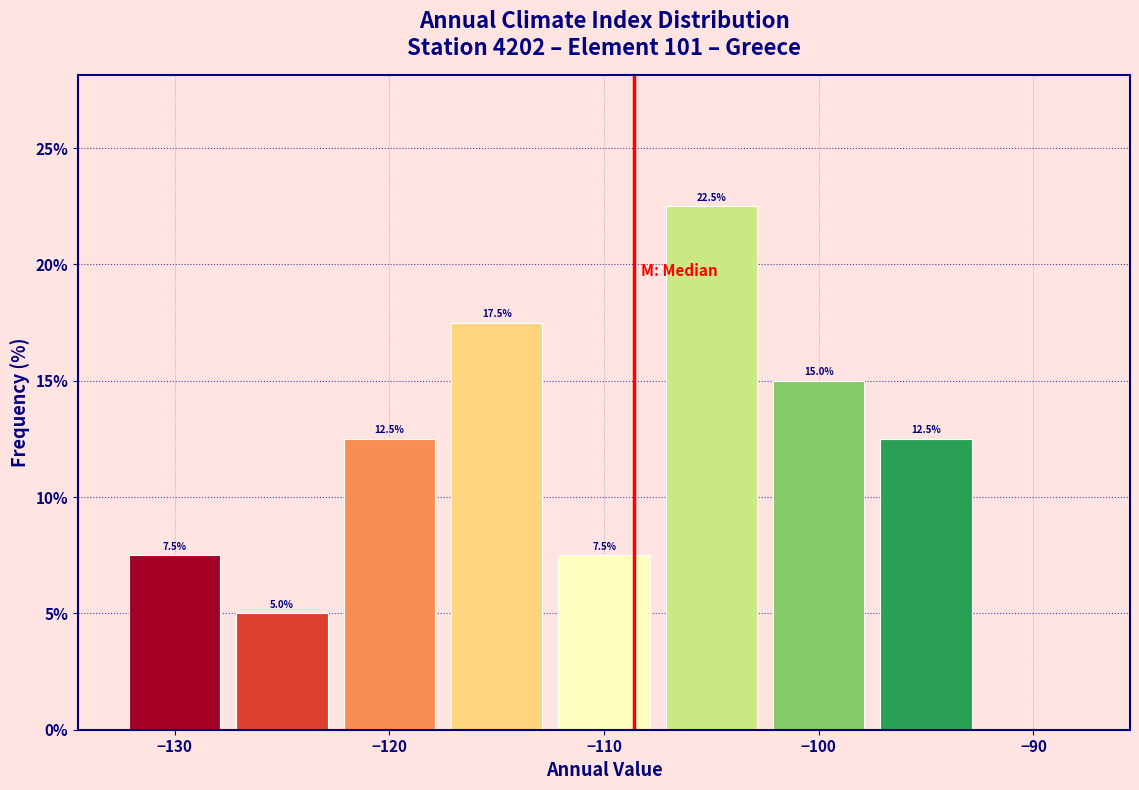

Which range on the x-axis has the tallest bar?

-107.5 to -102.5